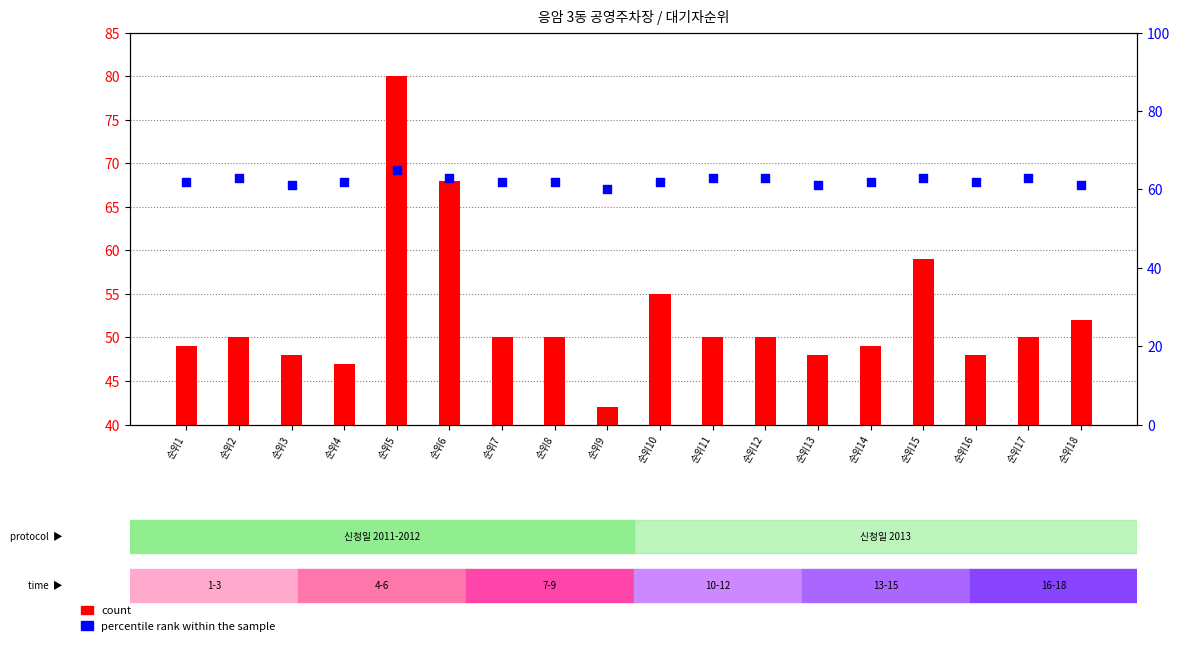

At how many categories does at least one series exceed 67?

2